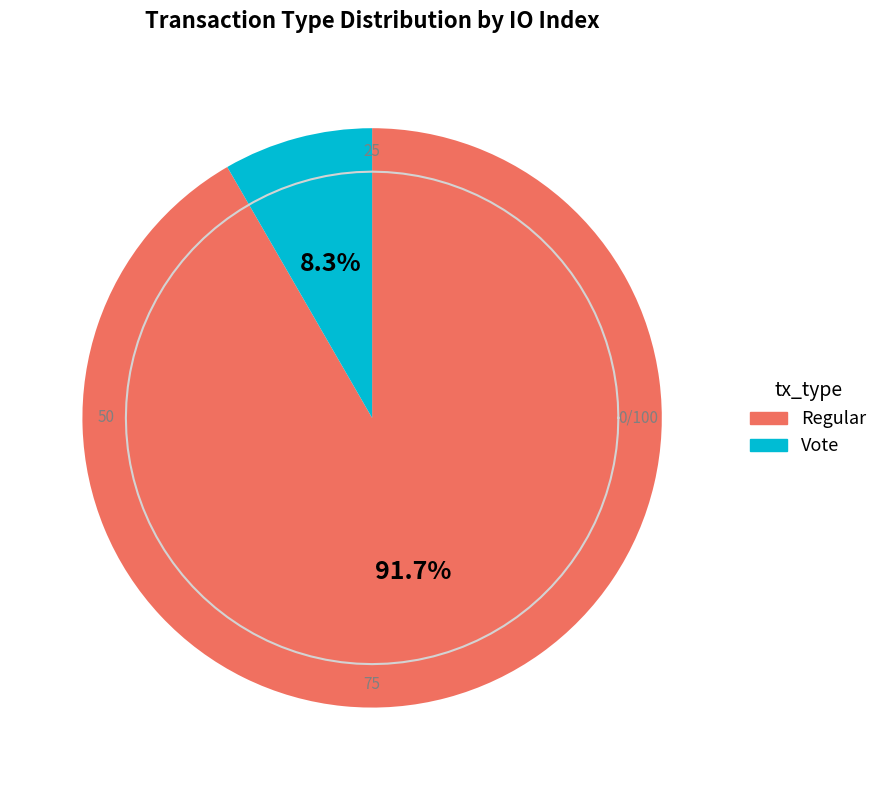

The Regular slice represents 92% of the pie. True or false?

True